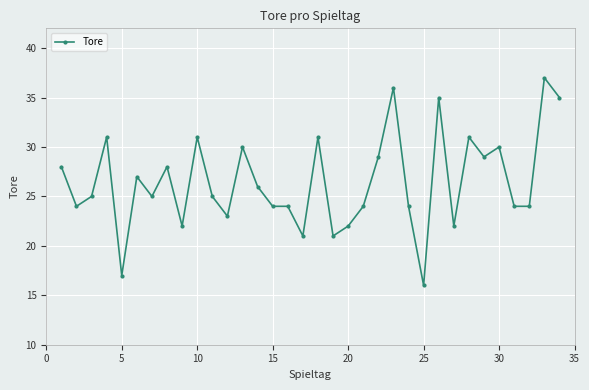

What is the sum of all values?

901